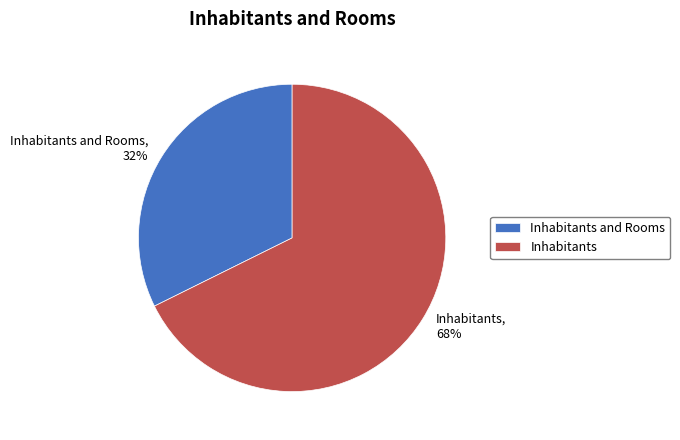

Which slice is the largest?

Inhabitants